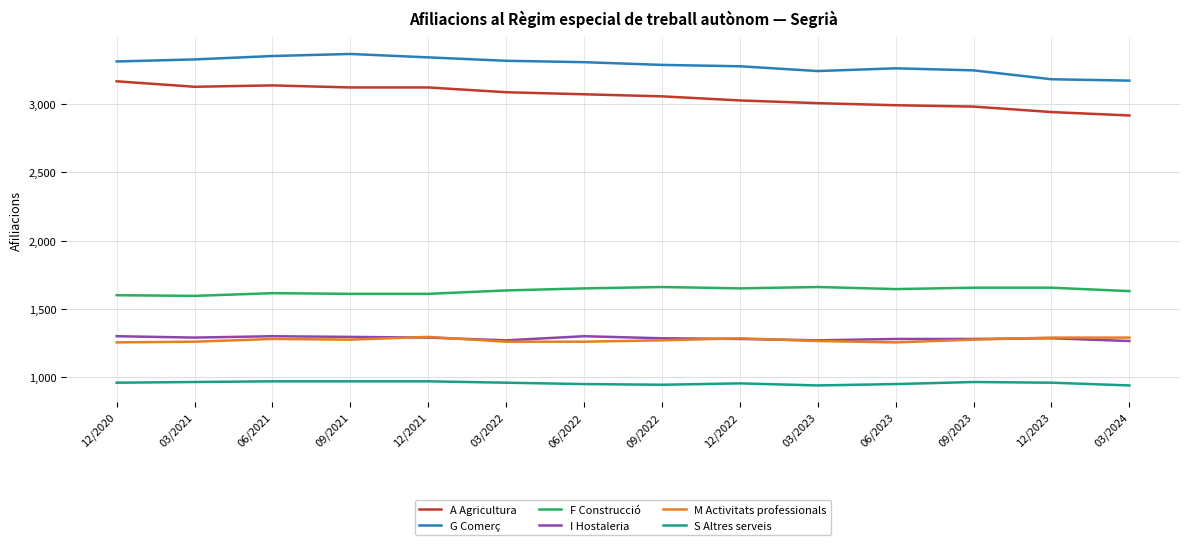

What is the minimum value for A Agricultura?

2915